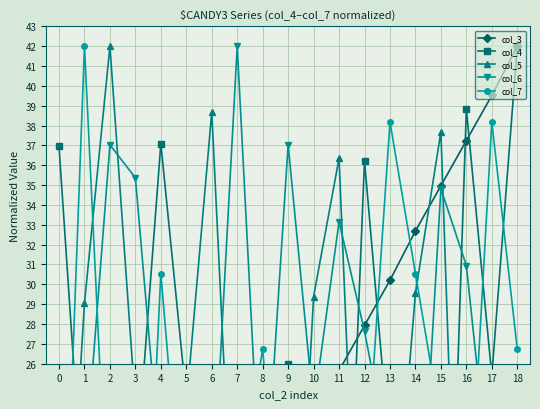

What are all the series names shown in the legend?

col_3, col_4, col_5, col_6, col_7